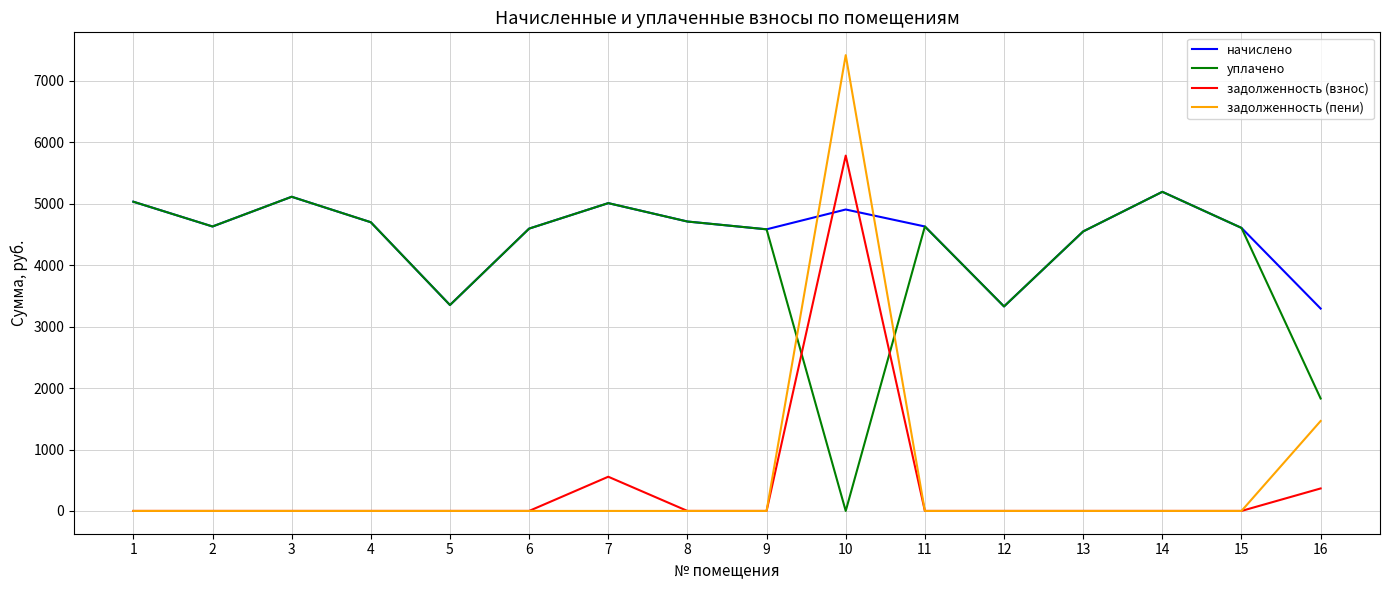

Which series ends up on top after the final intersection of начислено and задолженность (пени)?

начислено